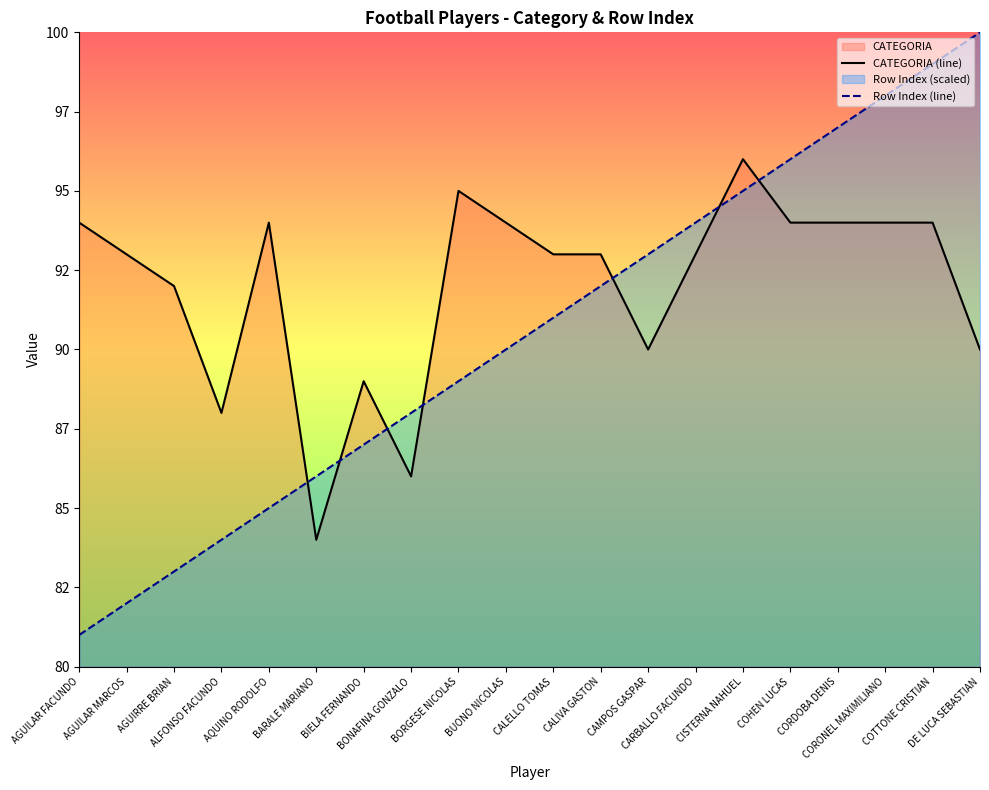

What is the label of the 7th point from the left?

BIELA FERNANDO